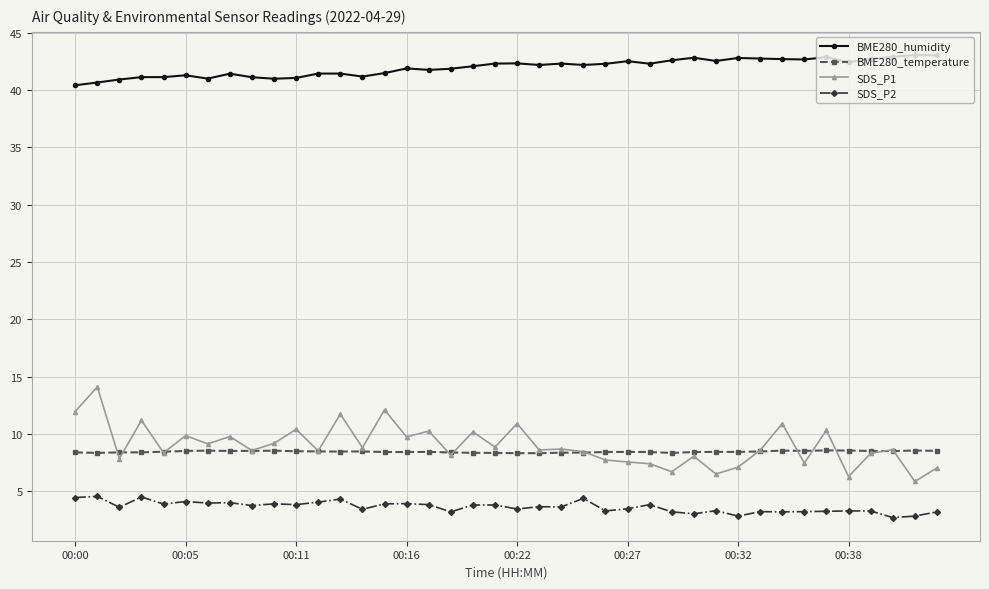

Which series has the largest range (max minus min)?

SDS_P1